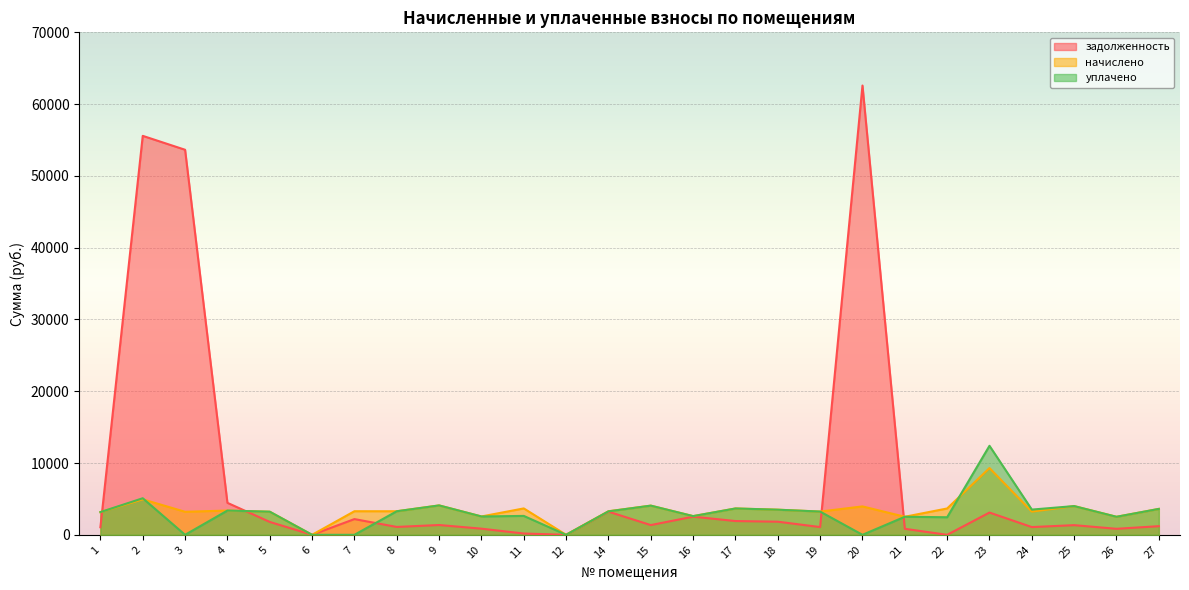

Which has a higher value, 16 or 9?

16